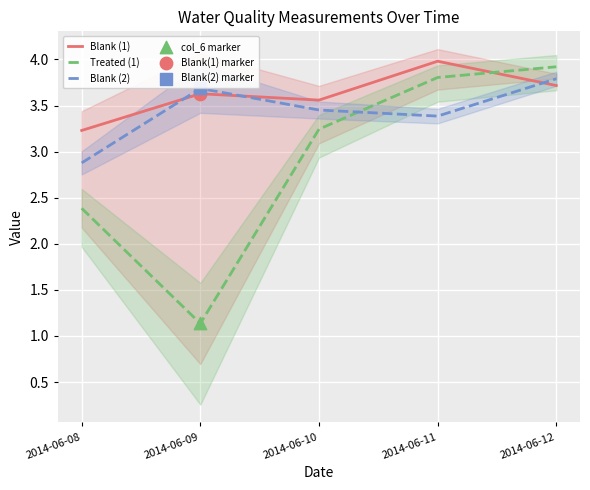

At how many categories does at least one series exceed 2?

5